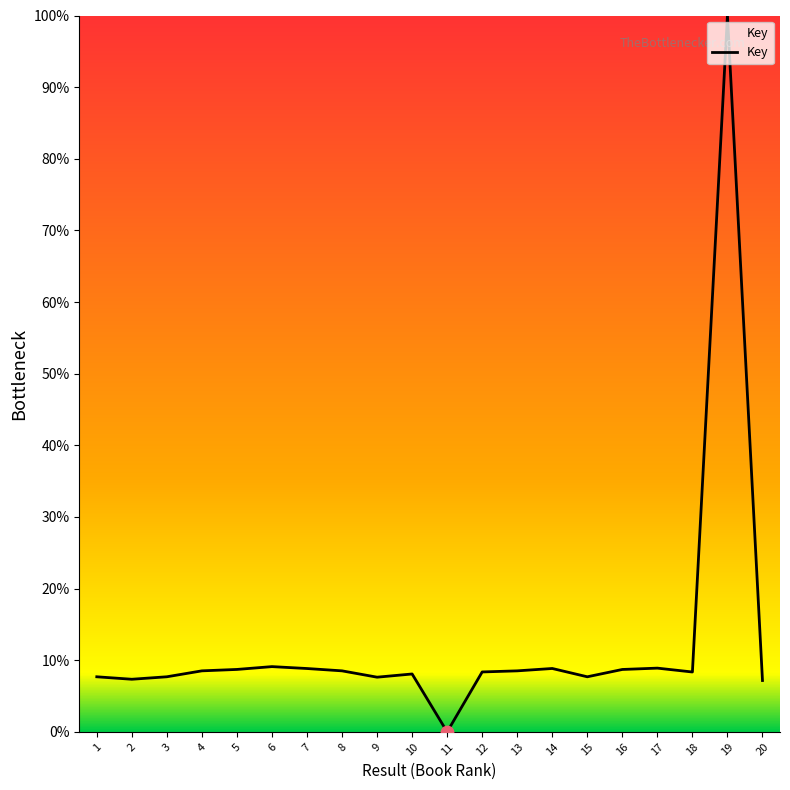

Approximately how many times larger is the value at 10 compared to 19?

0.1